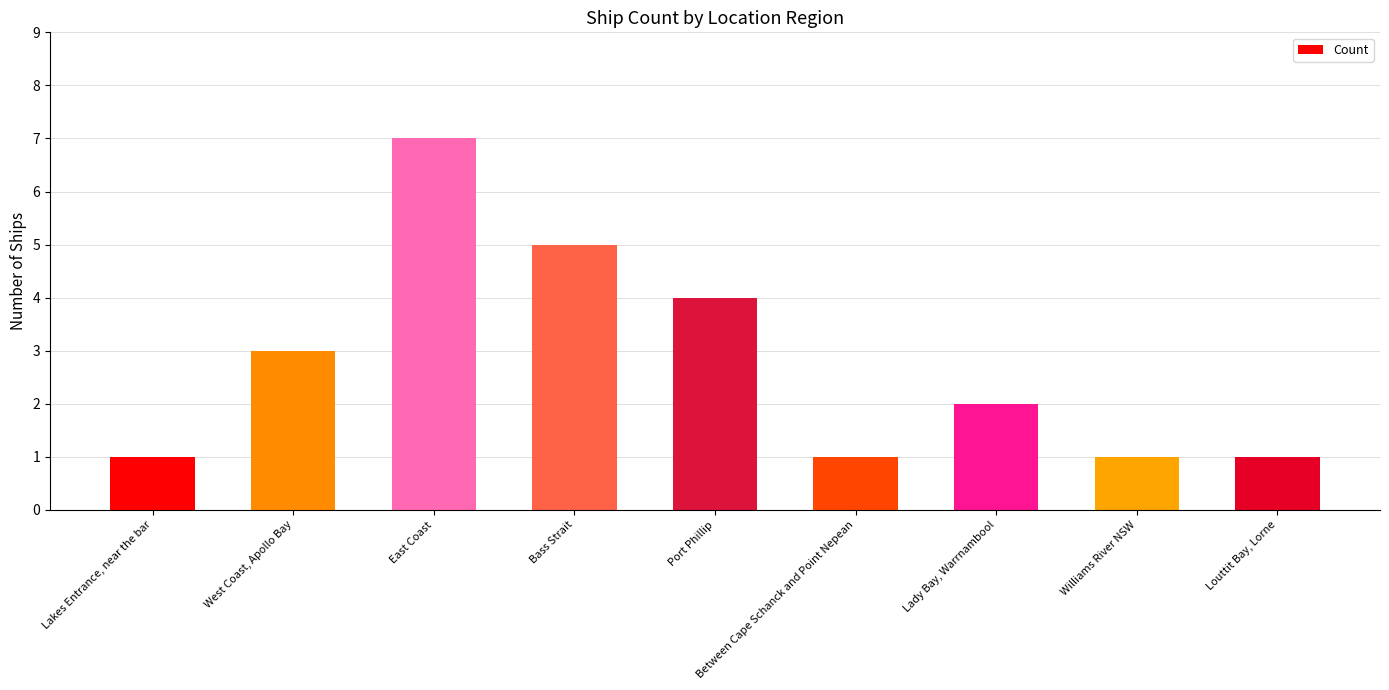

The chart shows a value of 4 at West Coast, Apollo Bay. True or false?

False